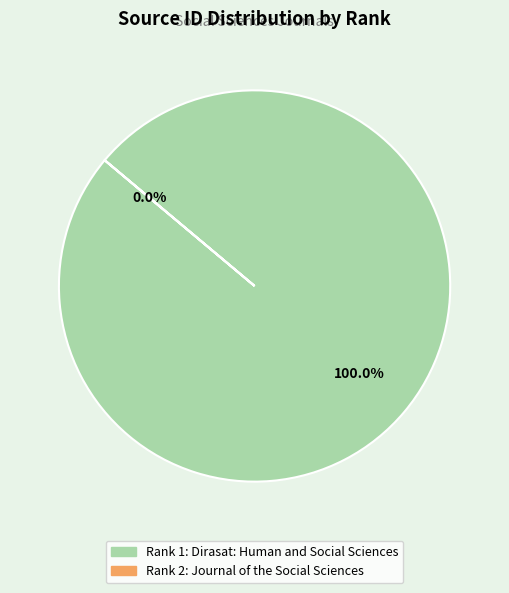

How many segments does this pie chart have?

2